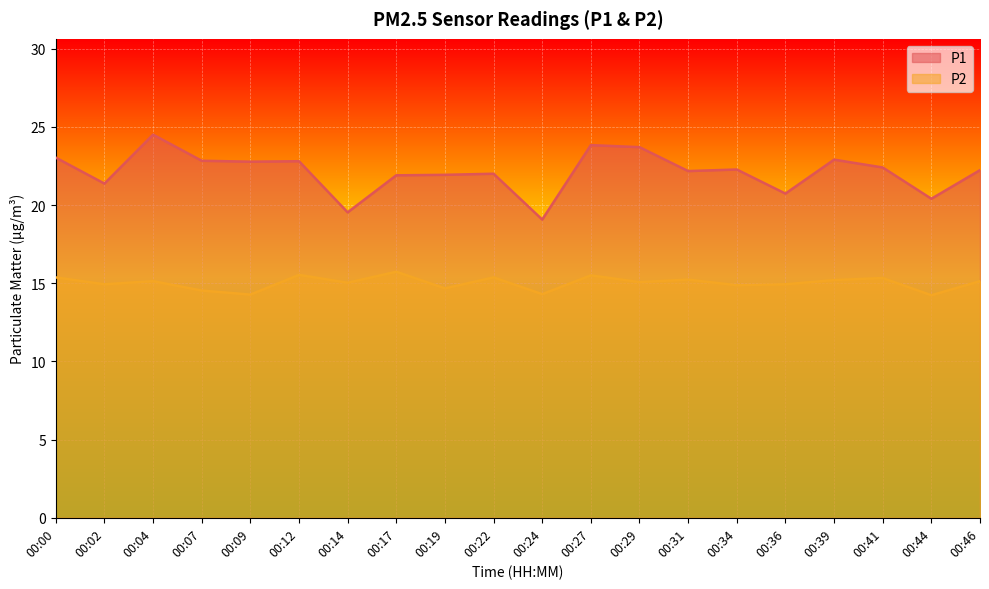

The P1 series shows 33.1 at 00:19. True or false?

False